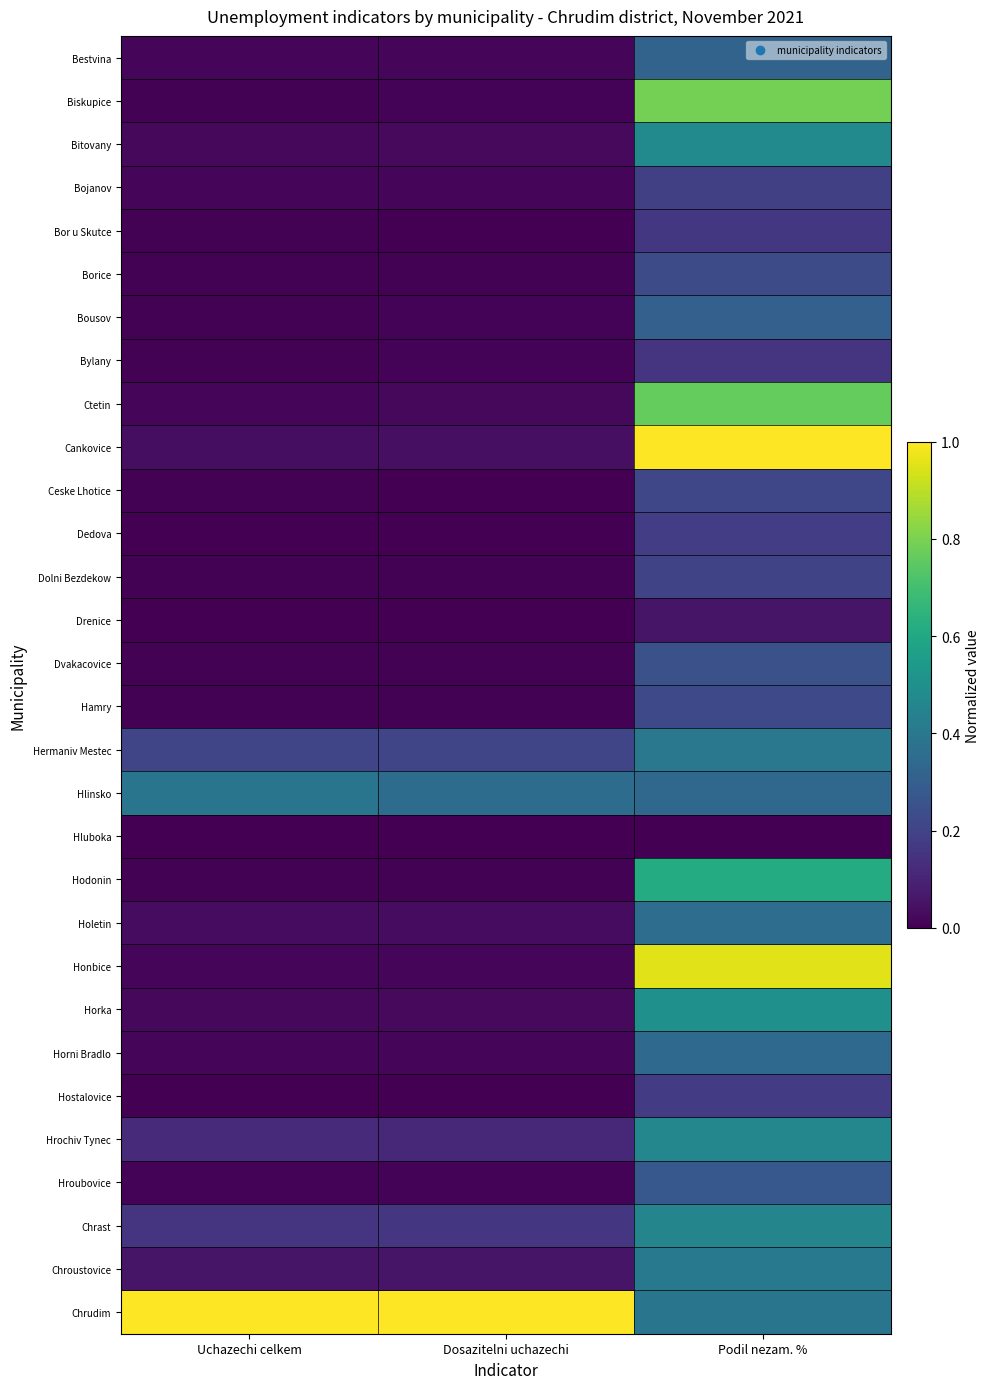

Reading left to right, list all the values displayed in this chart.

Bestvina: Uchazechi celkem=0.0	Dosazitelni uchazechi=0.0	Podil nezam. %=0.3
Biskupice: Uchazechi celkem=0.0	Dosazitelni uchazechi=0.0	Podil nezam. %=0.8
Bitovany: Uchazechi celkem=0.0	Dosazitelni uchazechi=0.0	Podil nezam. %=0.5
Bojanov: Uchazechi celkem=0.0	Dosazitelni uchazechi=0.0	Podil nezam. %=0.2
Bor u Skutce: Uchazechi celkem=0.0	Dosazitelni uchazechi=0.0	Podil nezam. %=0.2
Borice: Uchazechi celkem=0.0	Dosazitelni uchazechi=0.0	Podil nezam. %=0.2
Bousov: Uchazechi celkem=0.0	Dosazitelni uchazechi=0.0	Podil nezam. %=0.3
Bylany: Uchazechi celkem=0.0	Dosazitelni uchazechi=0.0	Podil nezam. %=0.1
Ctetin: Uchazechi celkem=0.0	Dosazitelni uchazechi=0.0	Podil nezam. %=0.8
Cankovice: Uchazechi celkem=0.0	Dosazitelni uchazechi=0.0	Podil nezam. %=1.0
Ceske Lhotice: Uchazechi celkem=0.0	Dosazitelni uchazechi=0.0	Podil nezam. %=0.2
Dedova: Uchazechi celkem=0.0	Dosazitelni uchazechi=0.0	Podil nezam. %=0.2
Dolni Bezdekow: Uchazechi celkem=0.0	Dosazitelni uchazechi=0.0	Podil nezam. %=0.2
Drenice: Uchazechi celkem=0.0	Dosazitelni uchazechi=0.0	Podil nezam. %=0.1
Dvakacovice: Uchazechi celkem=0.0	Dosazitelni uchazechi=0.0	Podil nezam. %=0.2
Hamry: Uchazechi celkem=0.0	Dosazitelni uchazechi=0.0	Podil nezam. %=0.2
Hermaniv Mestec: Uchazechi celkem=0.2	Dosazitelni uchazechi=0.2	Podil nezam. %=0.4
Hlinsko: Uchazechi celkem=0.4	Dosazitelni uchazechi=0.4	Podil nezam. %=0.3
Hluboka: Uchazechi celkem=0.0	Dosazitelni uchazechi=0.0	Podil nezam. %=0.0
Hodonin: Uchazechi celkem=0.0	Dosazitelni uchazechi=0.0	Podil nezam. %=0.6
Holetin: Uchazechi celkem=0.0	Dosazitelni uchazechi=0.0	Podil nezam. %=0.4
Honbice: Uchazechi celkem=0.0	Dosazitelni uchazechi=0.0	Podil nezam. %=1.0
Horka: Uchazechi celkem=0.0	Dosazitelni uchazechi=0.0	Podil nezam. %=0.5
Horni Bradlo: Uchazechi celkem=0.0	Dosazitelni uchazechi=0.0	Podil nezam. %=0.3
Hostalovice: Uchazechi celkem=0.0	Dosazitelni uchazechi=0.0	Podil nezam. %=0.2
Hrochiv Tynec: Uchazechi celkem=0.1	Dosazitelni uchazechi=0.1	Podil nezam. %=0.5
Hroubovice: Uchazechi celkem=0.0	Dosazitelni uchazechi=0.0	Podil nezam. %=0.3
Chrast: Uchazechi celkem=0.2	Dosazitelni uchazechi=0.2	Podil nezam. %=0.5
Chroustovice: Uchazechi celkem=0.1	Dosazitelni uchazechi=0.1	Podil nezam. %=0.4
Chrudim: Uchazechi celkem=1.0	Dosazitelni uchazechi=1.0	Podil nezam. %=0.4